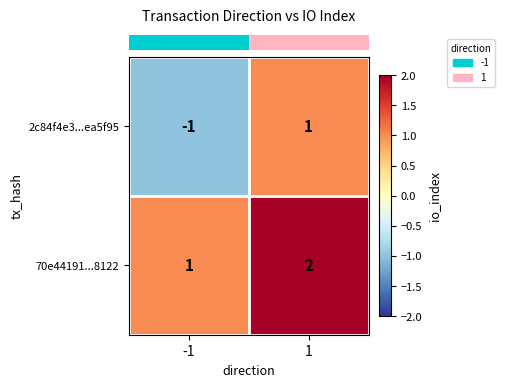

List the series in order of their overall mean, lowest first.

2c84f4e3...ea5f95, 70e44191...8122